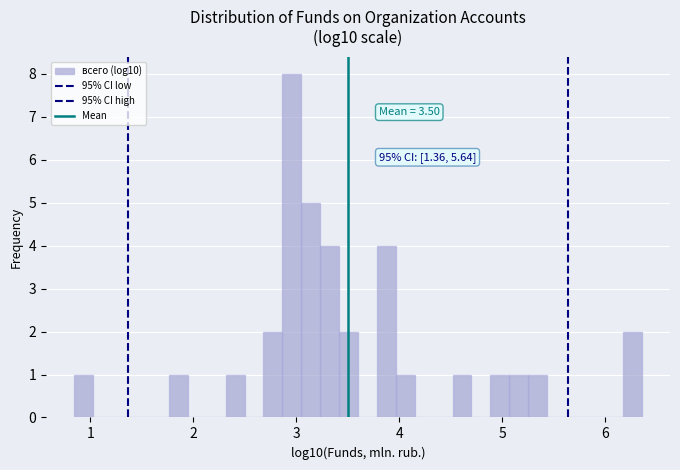

Read against the x-axis, roughly where is the centre of the tallest bar?

3.0